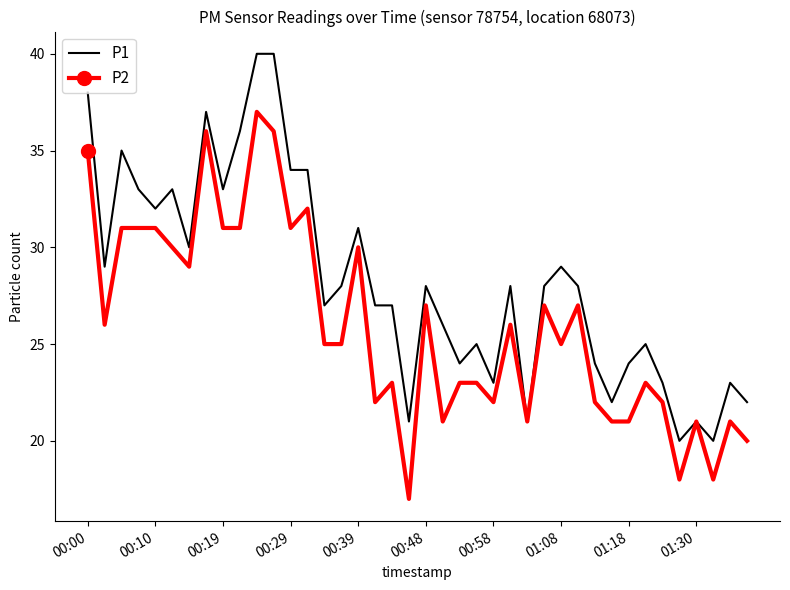

What is the minimum value for P2?

17